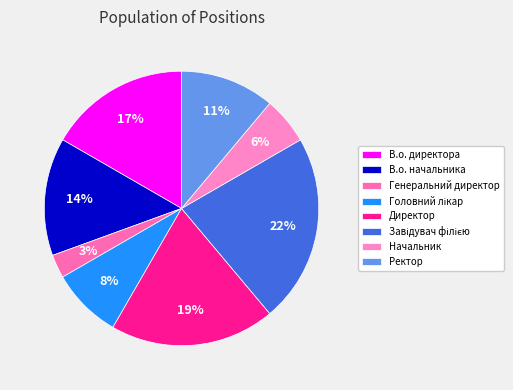

What is the total percentage of Генеральний директор and В.о. директора?

19.4%